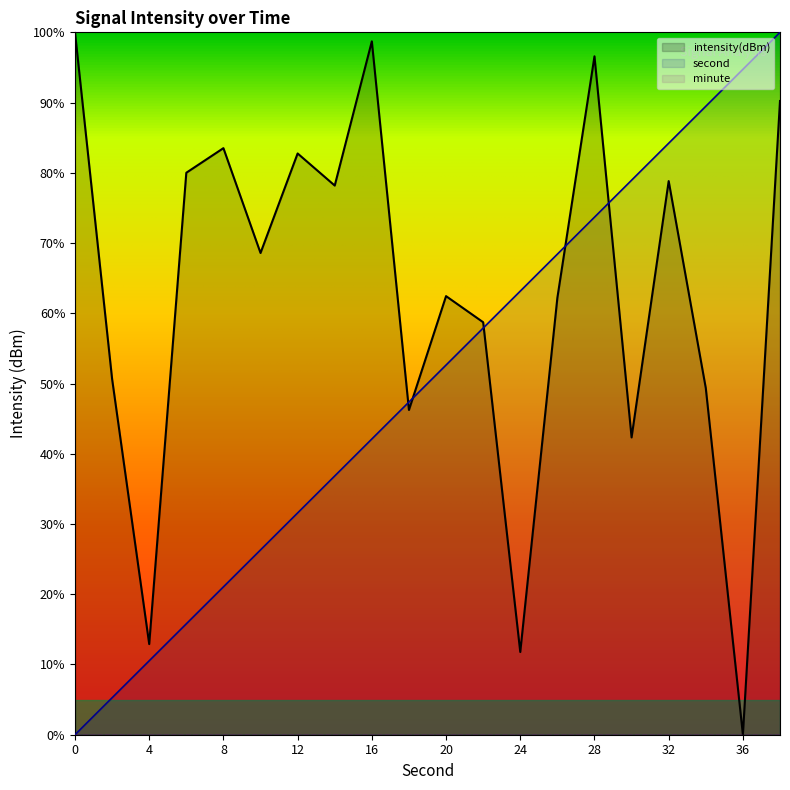

After their last crossing, which series has the higher values: intensity(dBm) or second?

second